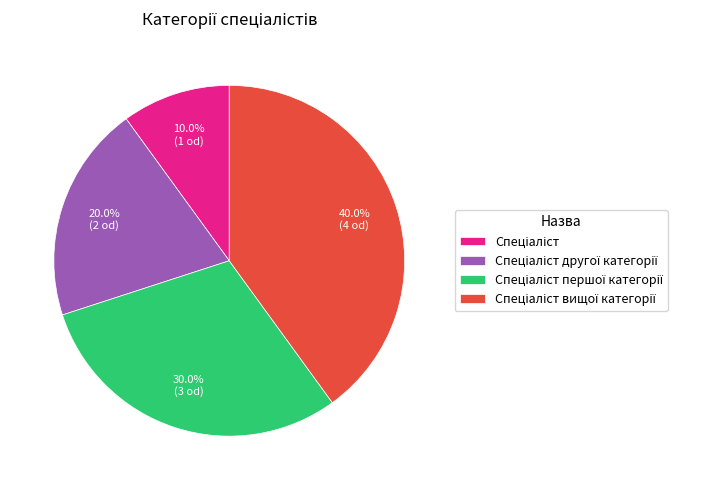

Does any single category account for the majority?

No